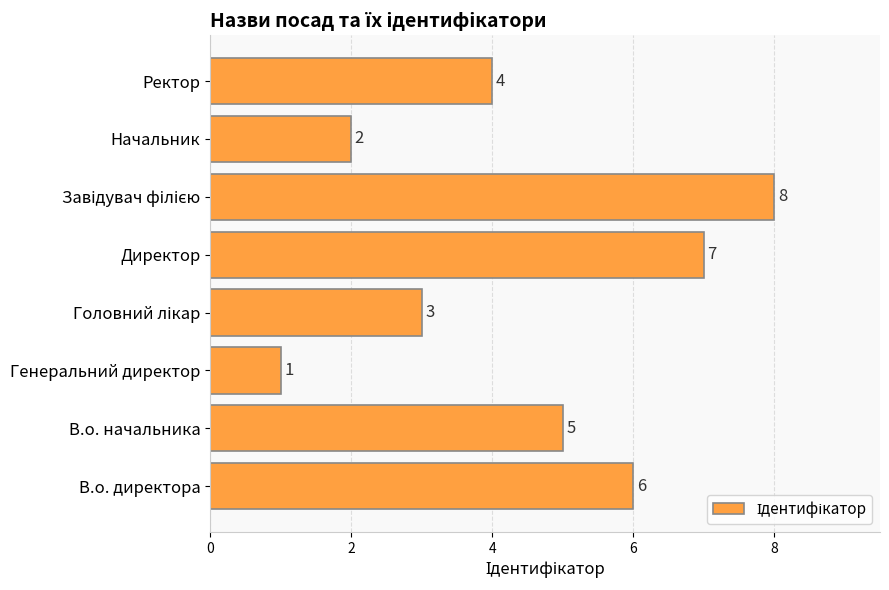

What is the greatest value displayed?

8